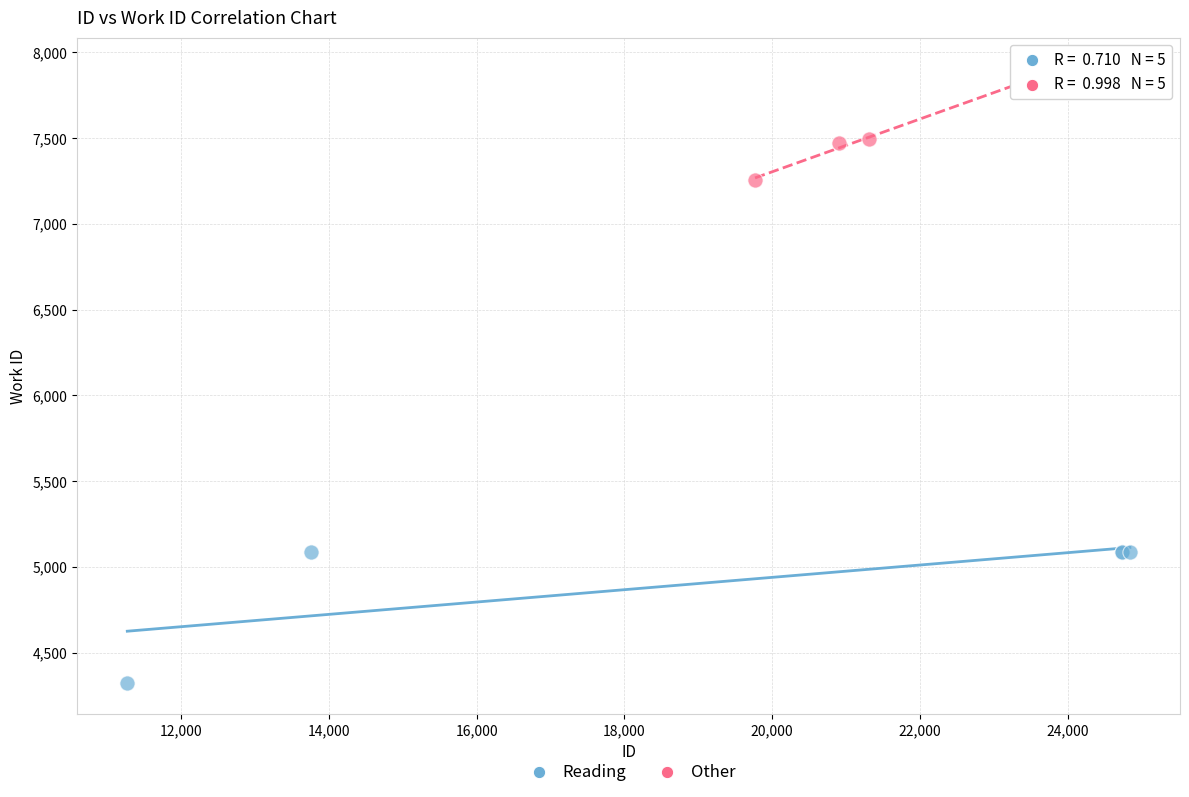

Which series reaches the maximum Y coordinate?

Other